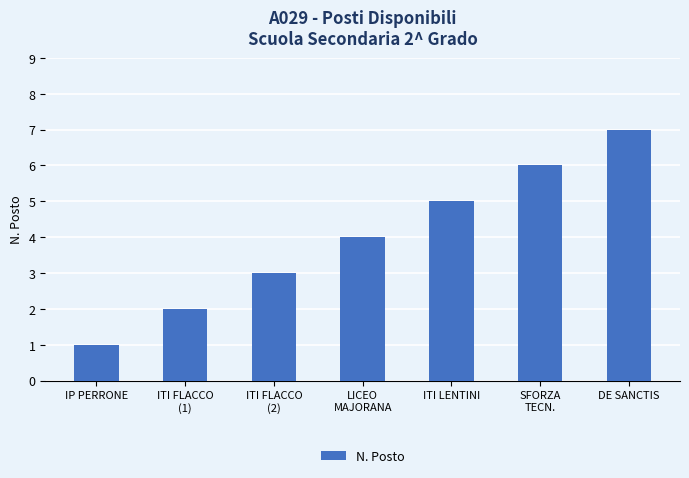

How many series are shown in this chart?

1